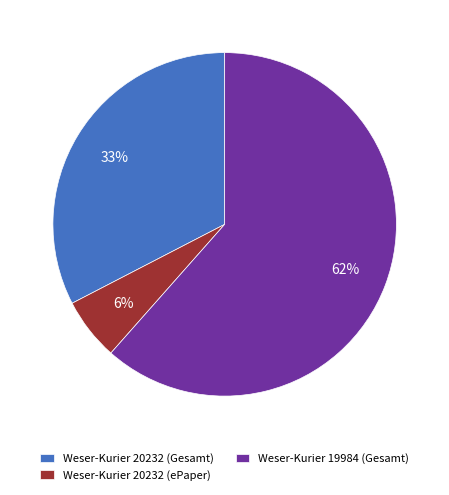

Which has a higher value, Weser-Kurier 19984 (Gesamt) or Weser-Kurier 20232 (ePaper)?

Weser-Kurier 19984 (Gesamt)